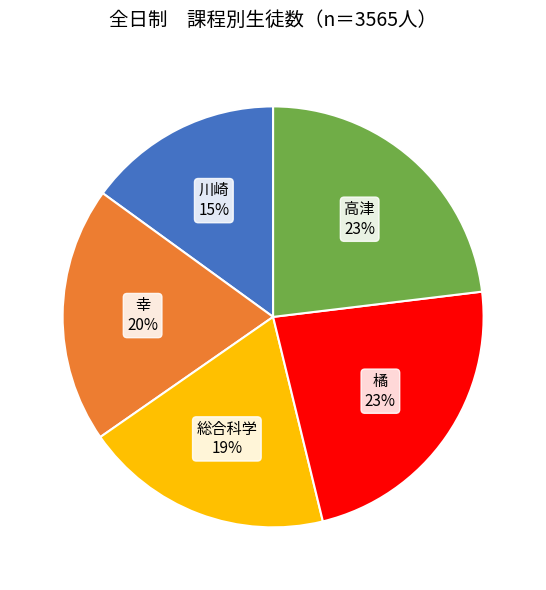

To the nearest percent, what is the average slice percentage?

20%